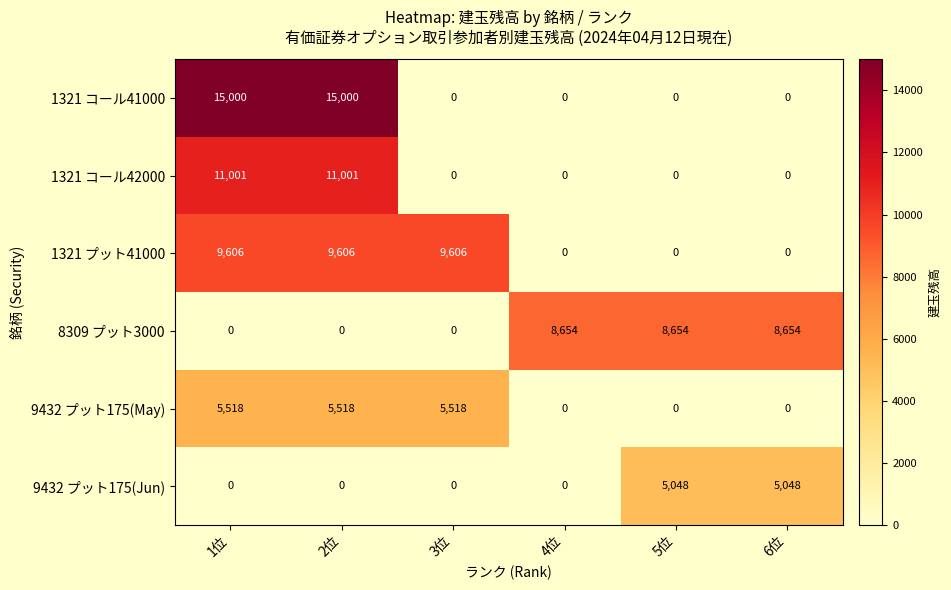

How many values in 9432 プット175(Jun) are above zero?

2